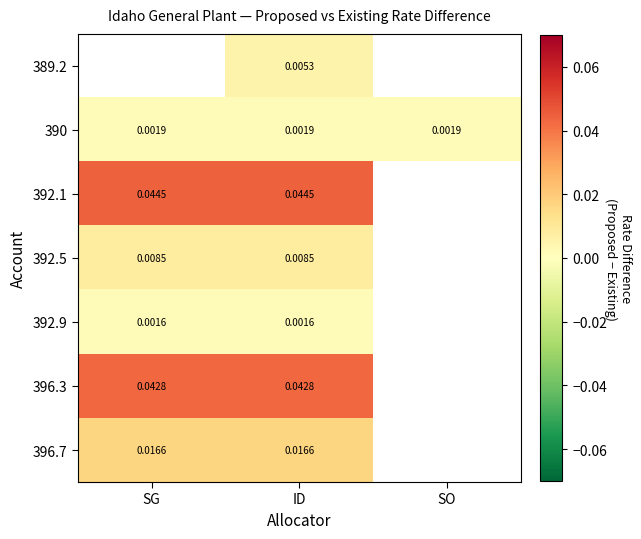

Is the value of 392.1 at SG greater than the value of 390 at ID?

Yes